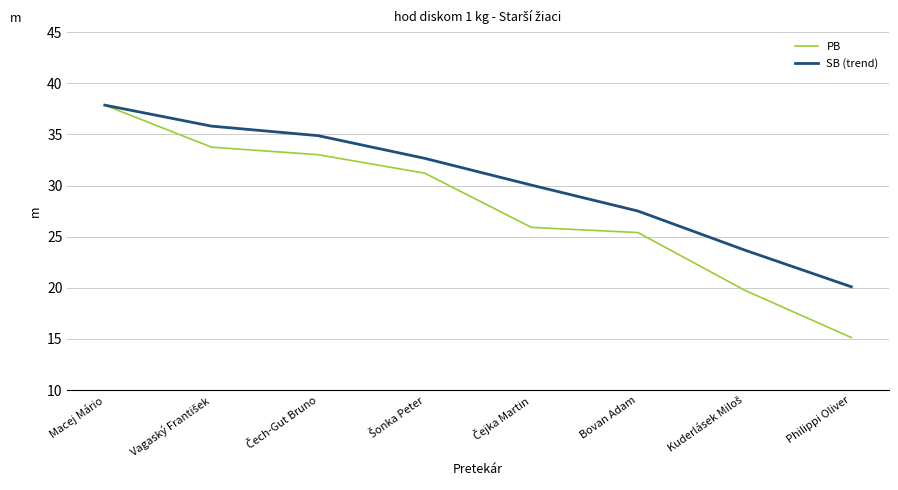

Which series has the largest range (max minus min)?

PB